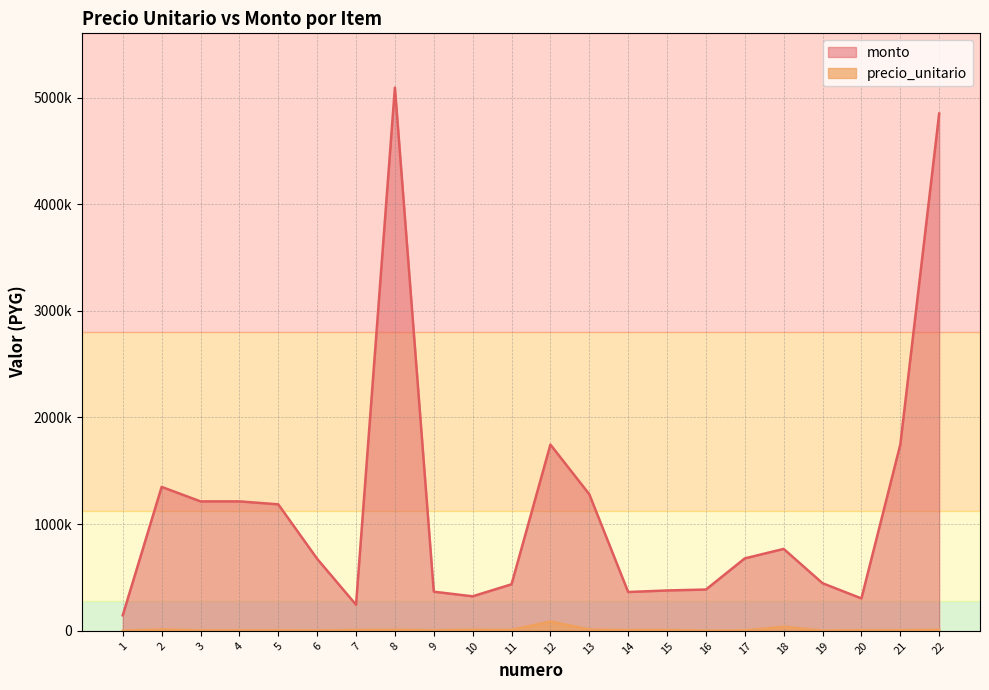

Which series has the largest total across all categories?

monto